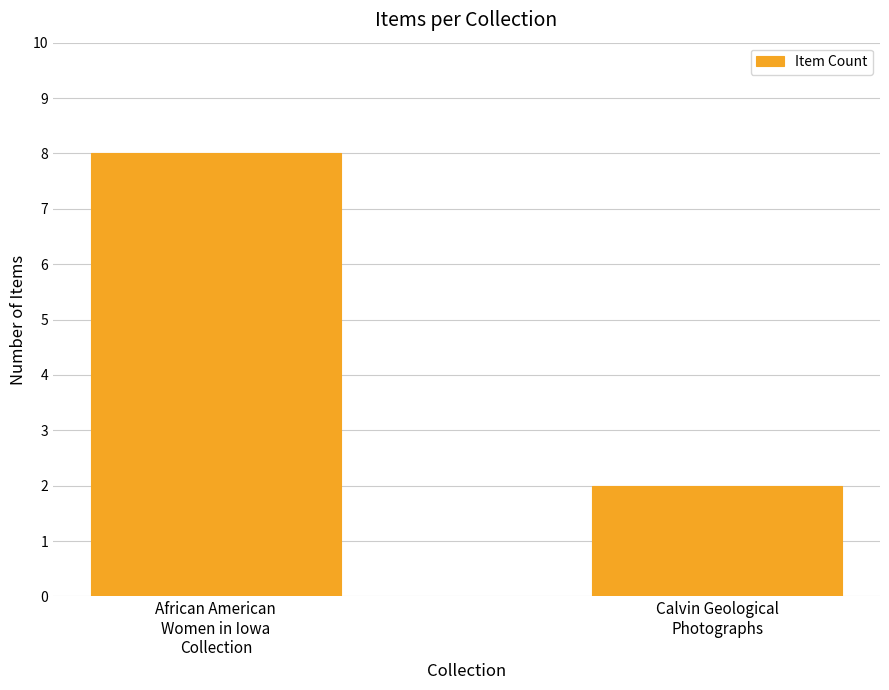

Rank the categories by value from lowest to highest.

Calvin Geological
Photographs, African American
Women in Iowa
Collection